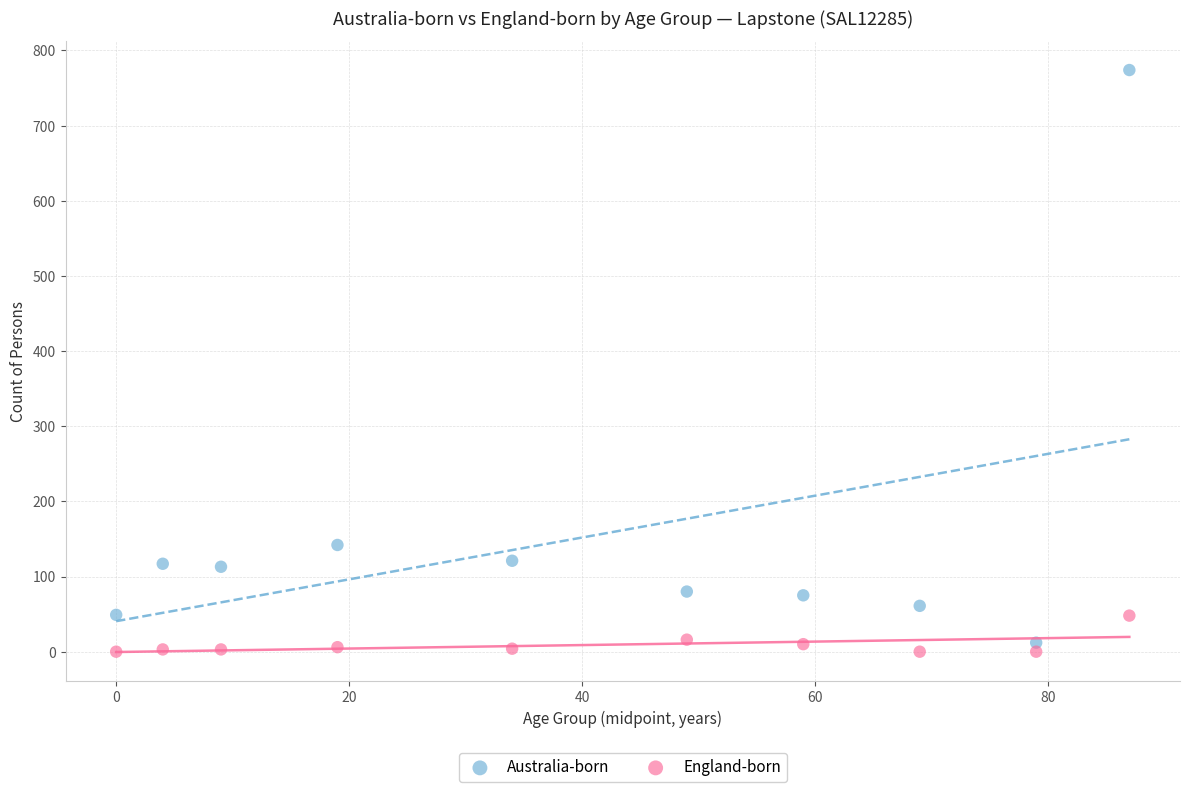

What are all the series names shown in the legend?

Australia-born, England-born